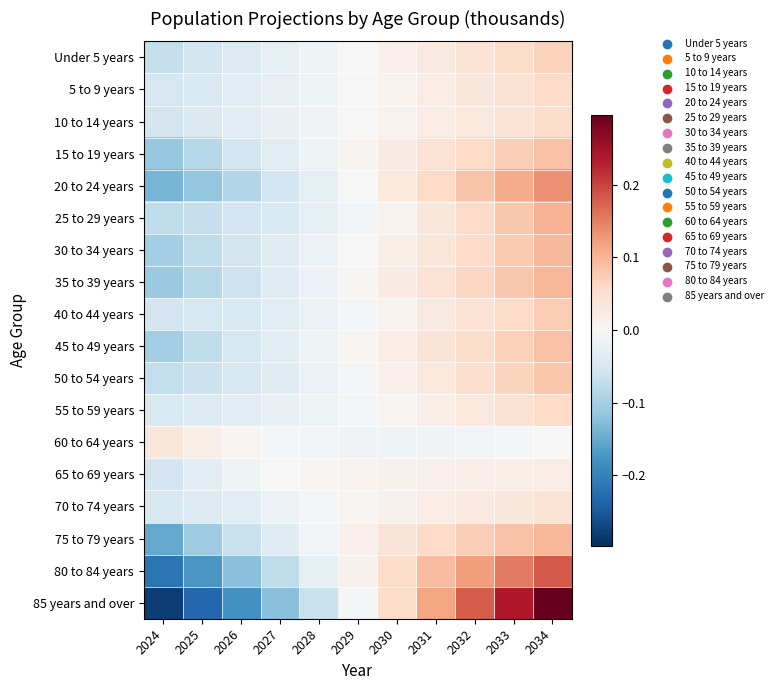

At 2032, list the series in order from largest to smallest.

85 years and over, 80 to 84 years, 20 to 24 years, 75 to 79 years, 35 to 39 years, 15 to 19 years, 25 to 29 years, 30 to 34 years, 45 to 49 years, 50 to 54 years, 40 to 44 years, Under 5 years, 5 to 9 years, 55 to 59 years, 10 to 14 years, 70 to 74 years, 65 to 69 years, 60 to 64 years